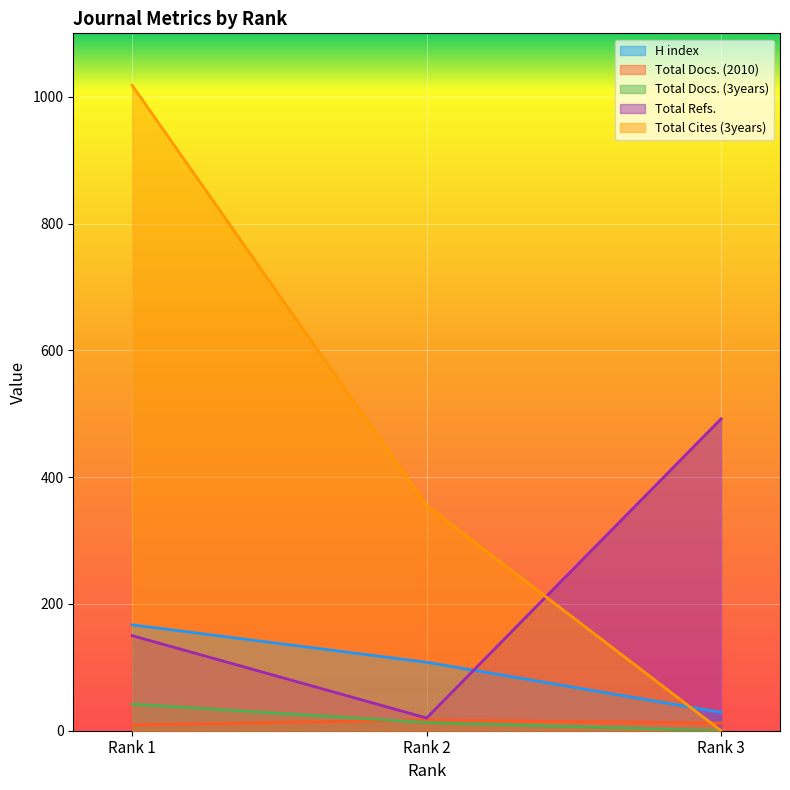

At which category is the sum across all series the highest?

Rank 1